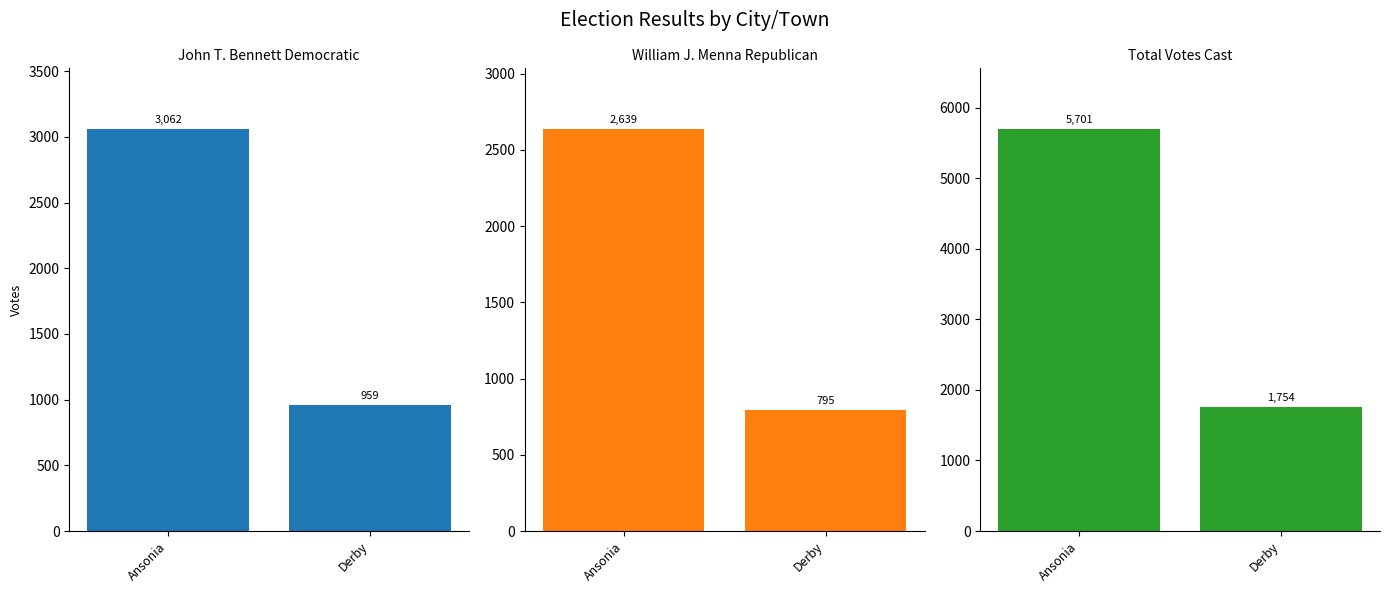

What is the average value of the John T. Bennett Democratic series?

2010